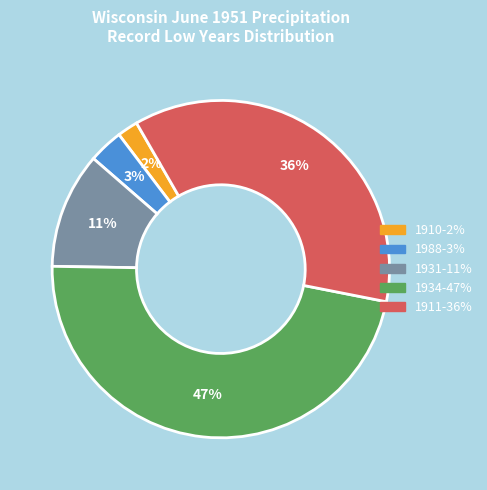

What is the largest slice in the pie chart?

1934